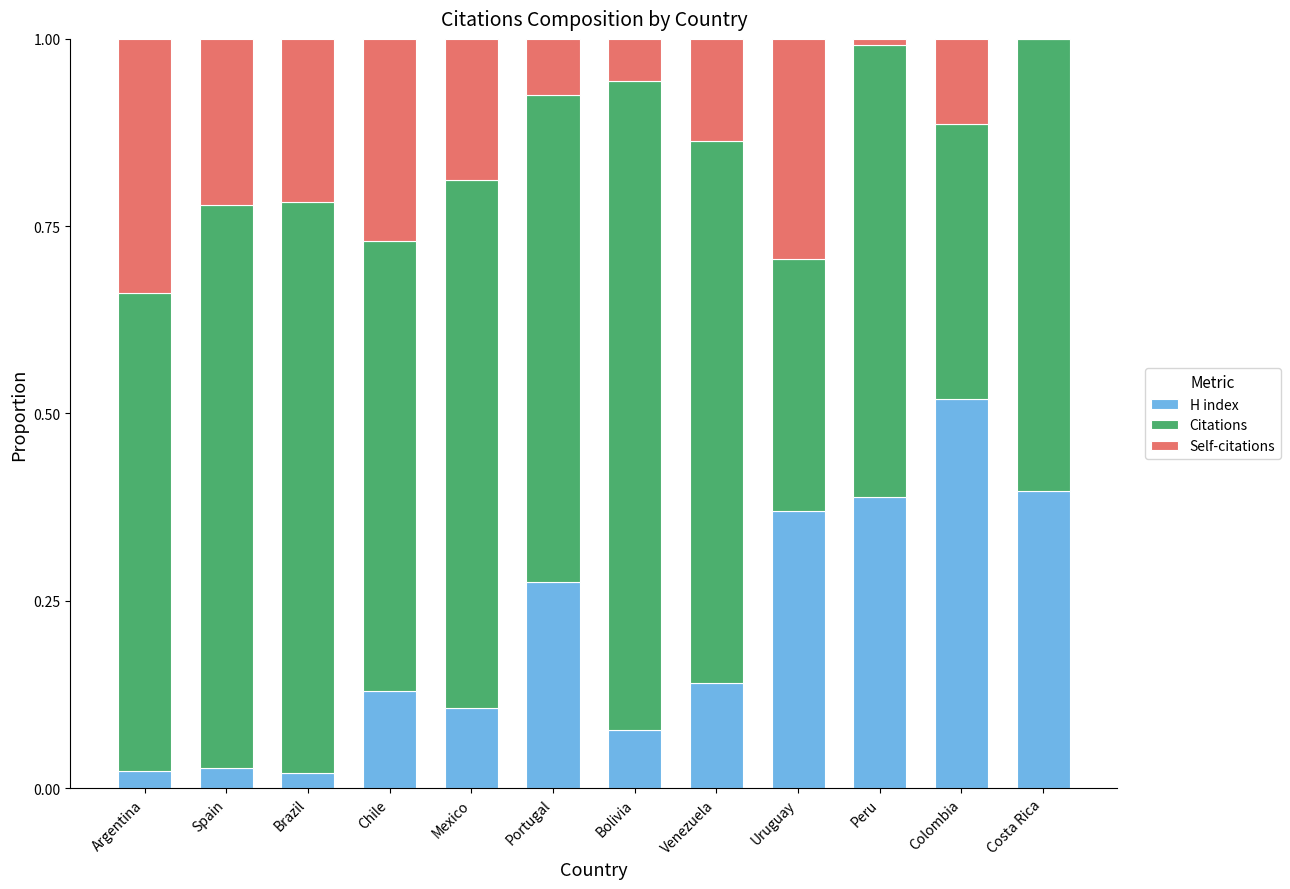

True or false: H index has a value of 0.0 at Bolivia.

False